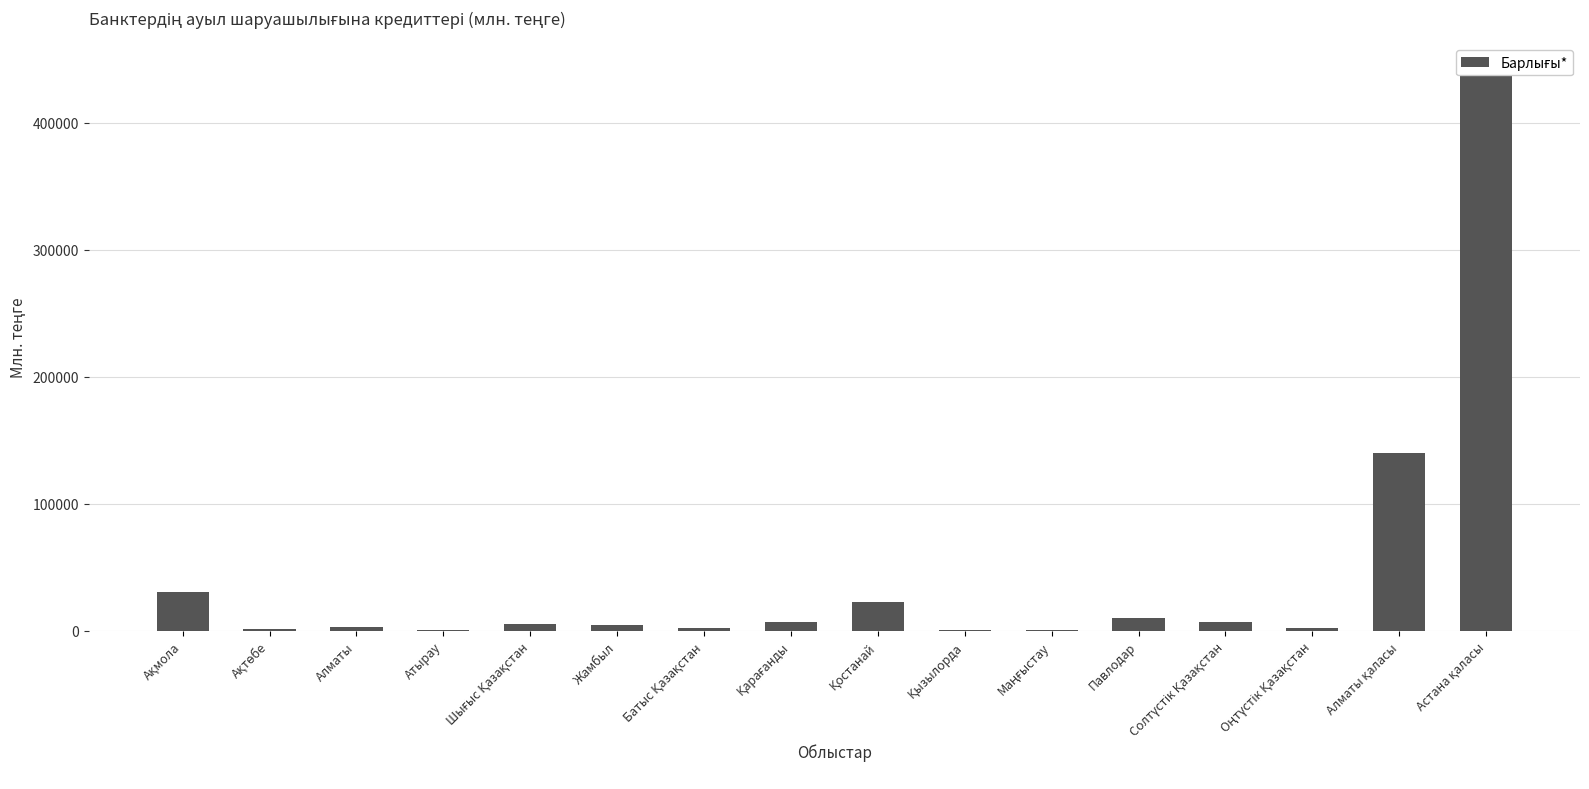

What is the greatest value displayed?

440377.5